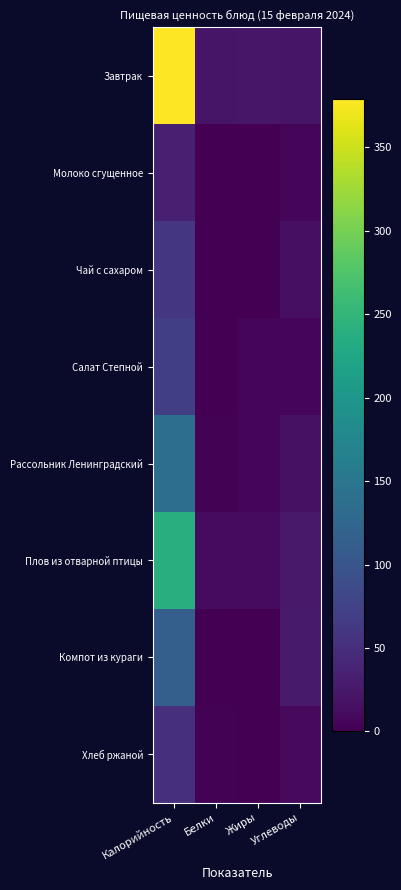

What is the total value across all series at Калорийность?

1084.5